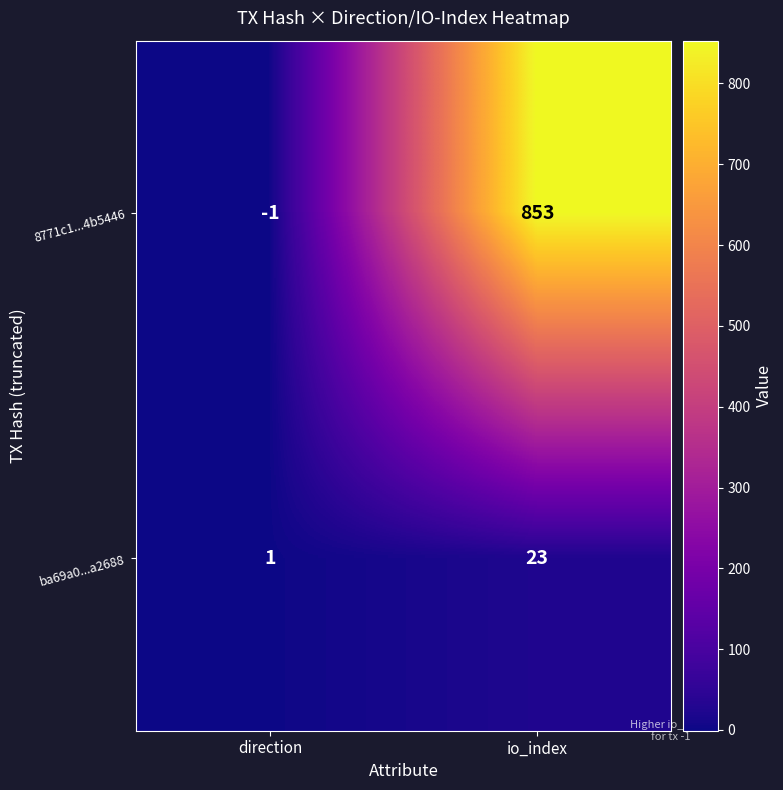

The 8771c1...4b5446 series shows 1434 at io_index. True or false?

False